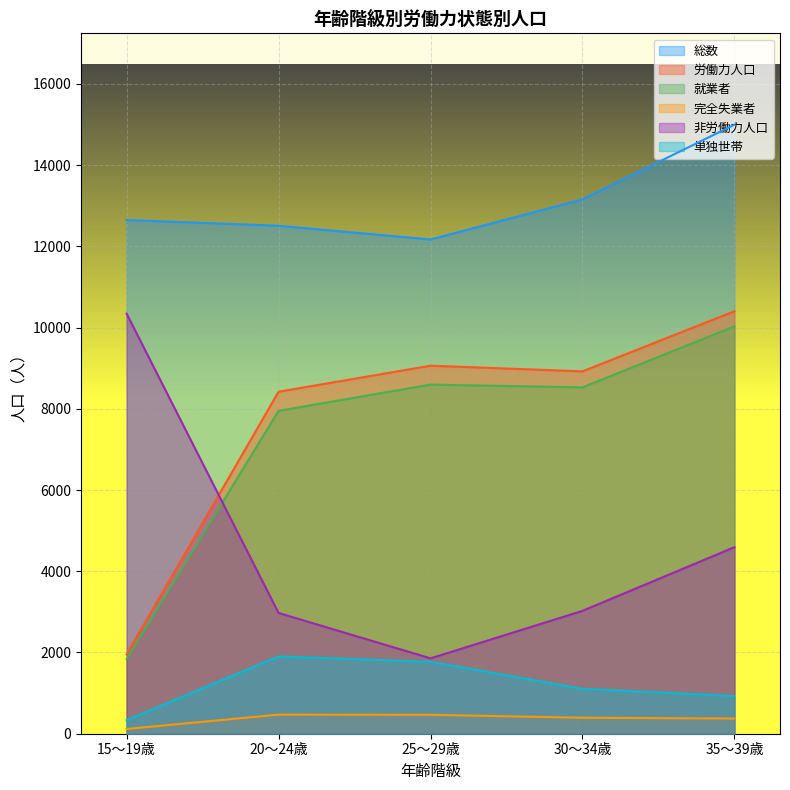

Which series has the largest total across all categories?

総数